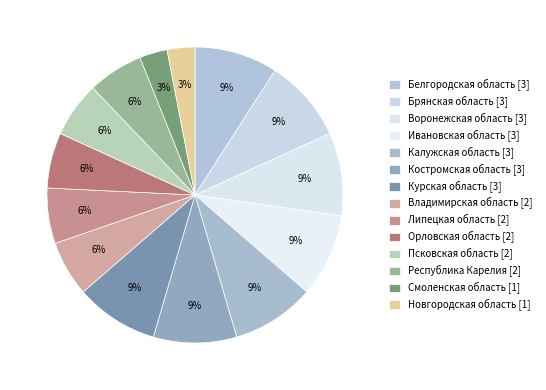

Count the number of slices in the pie.

14